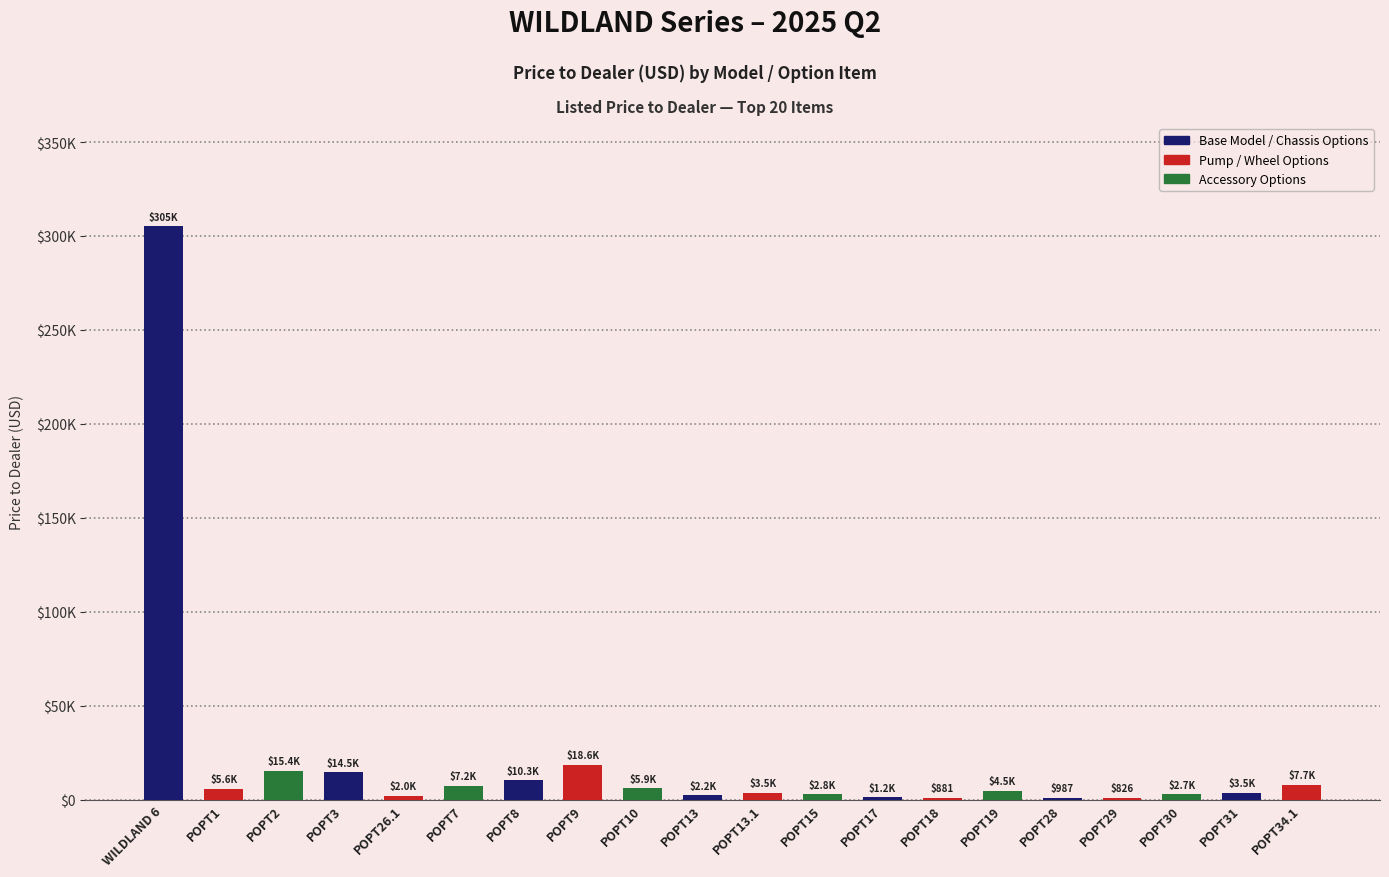

What is the sum of the values at POPT1 and POPT13?

7852